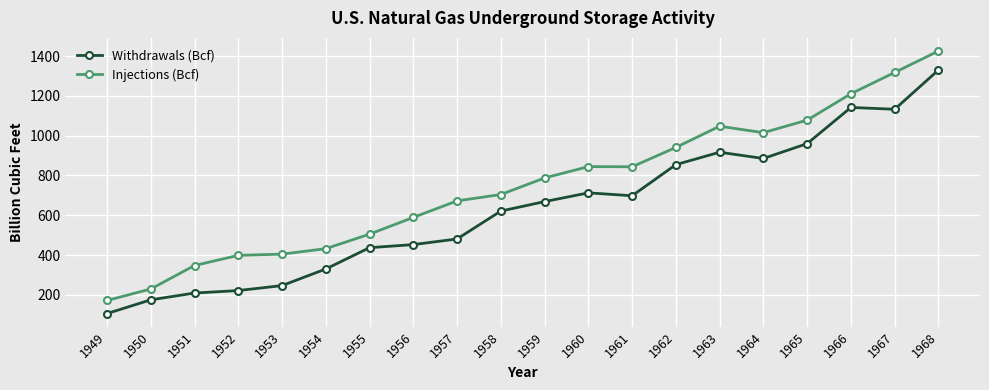

Is it true that Withdrawals (Bcf) equals 72.5 at 1953?

False